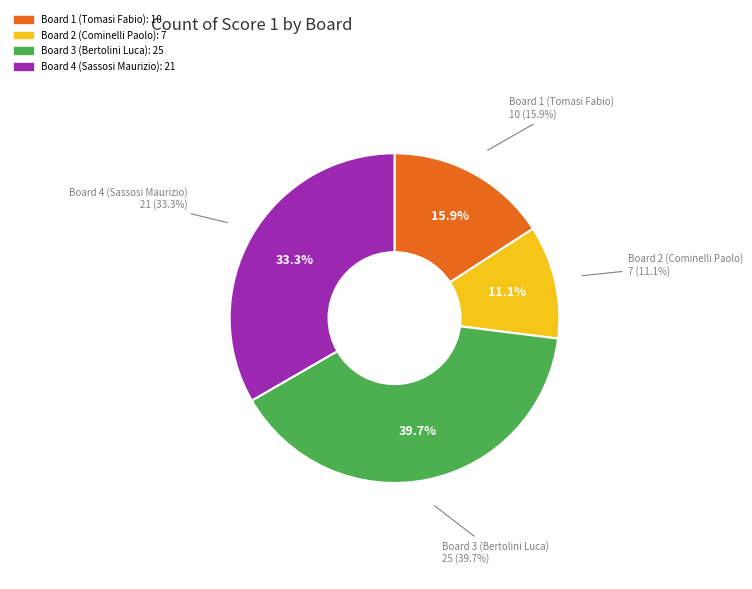

What is the change in value from Board 1 (Tomasi Fabio) to Board 2 (Cominelli Paolo)?

-3